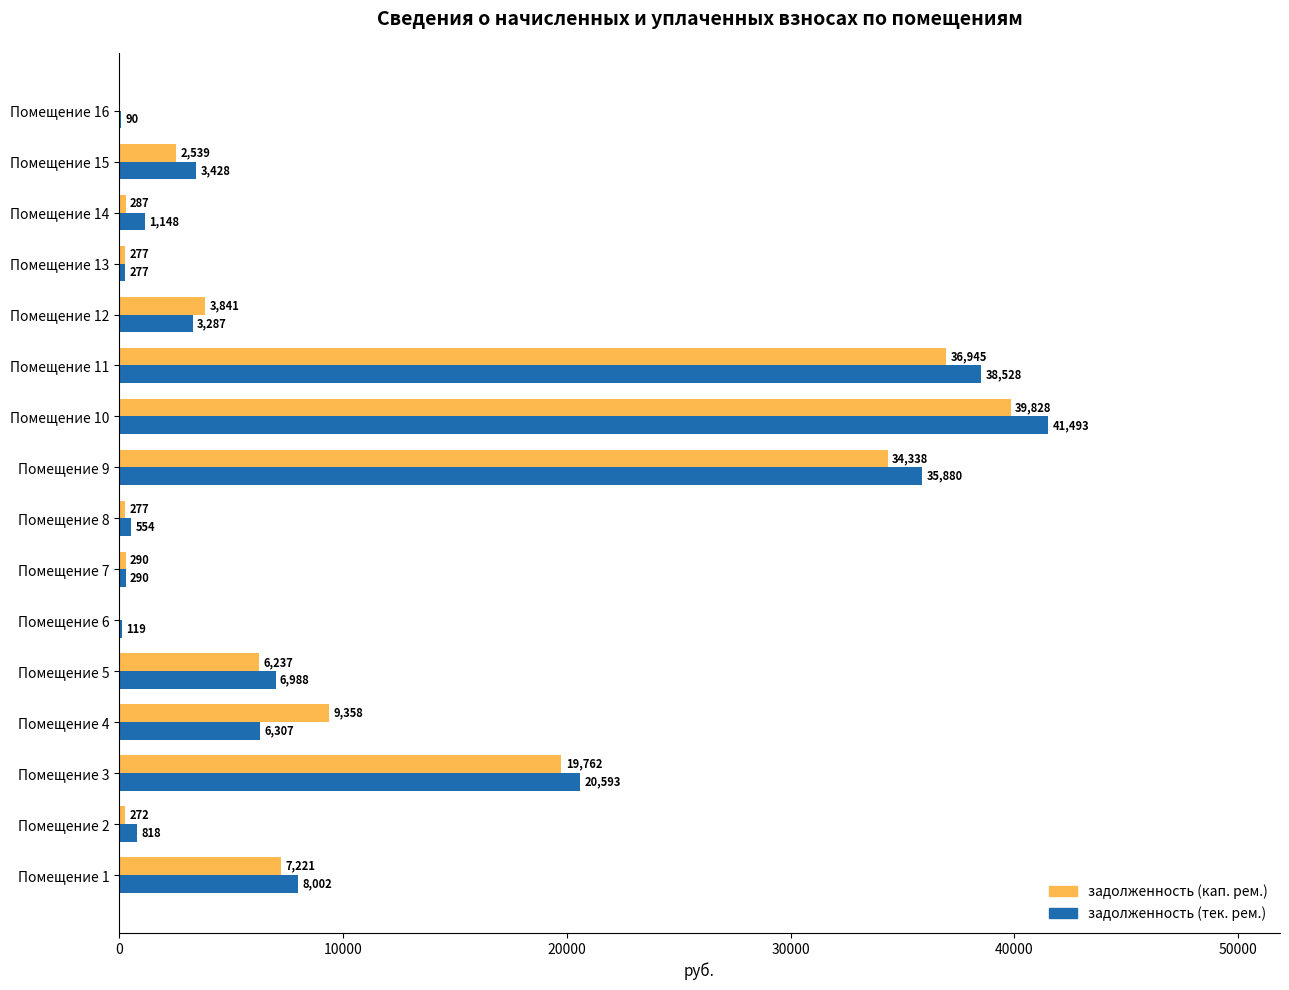

The задолженность (тек. рем.) series shows 19564.3 at Помещение 9. True or false?

False